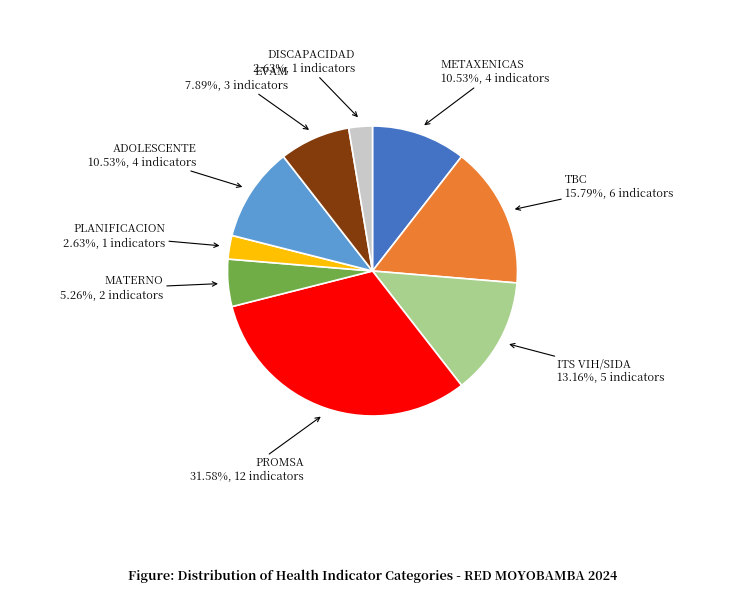

Does any single category account for the majority?

No